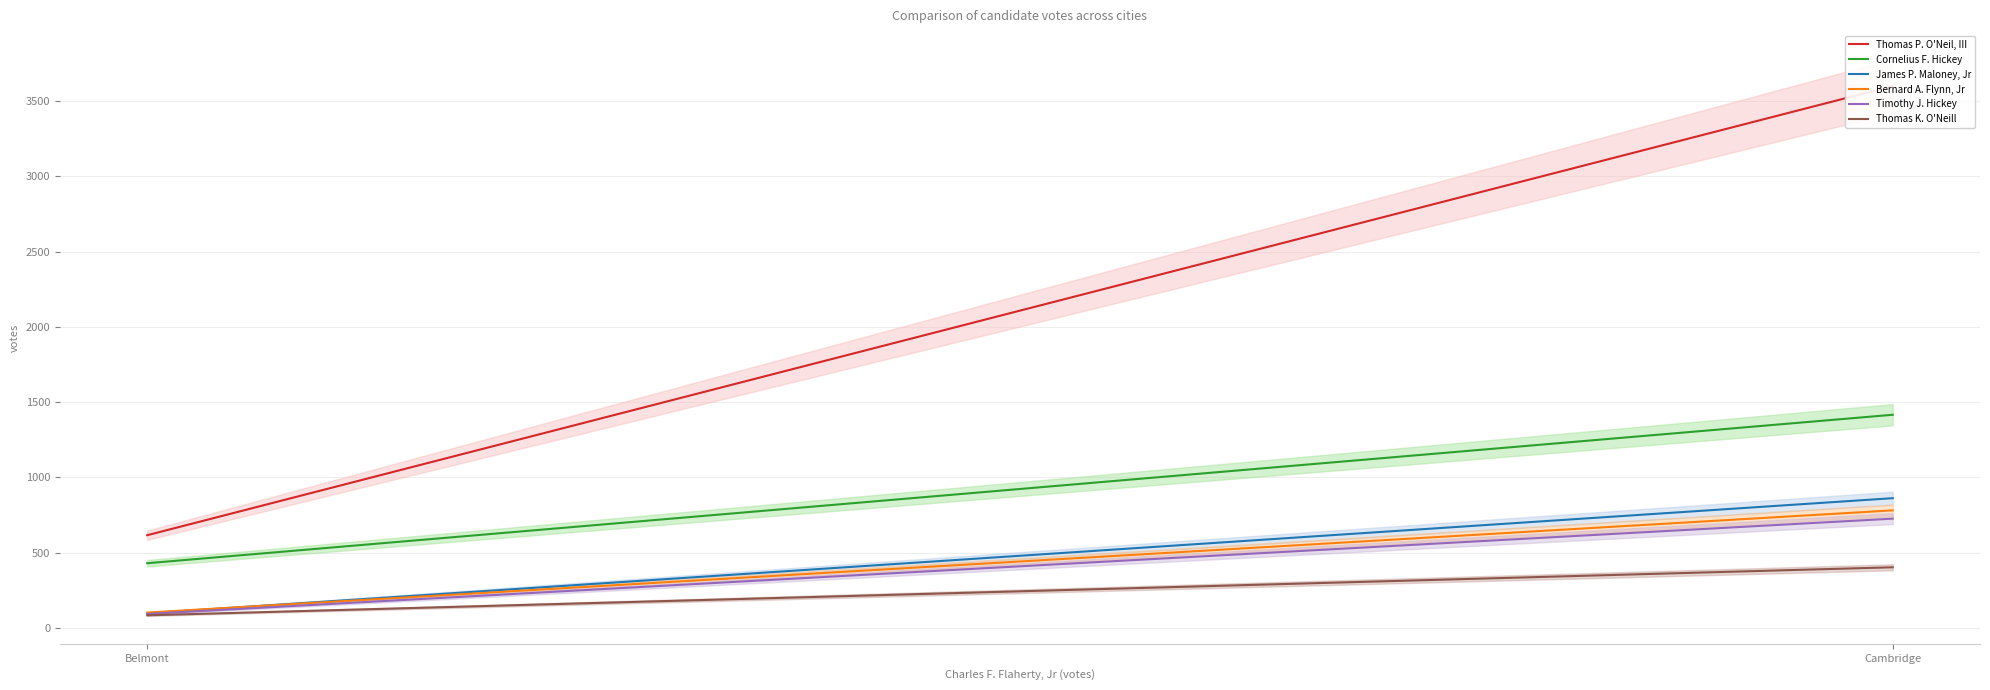

Which series has the largest range (max minus min)?

Thomas P. O'Neil, III